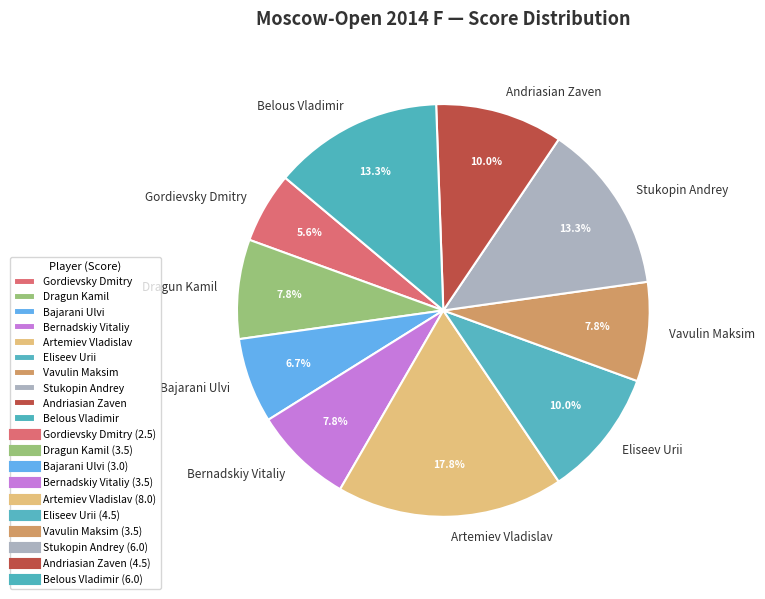

To the nearest percent, what is the combined percentage of Andriasian Zaven and Artemiev Vladislav?

28%